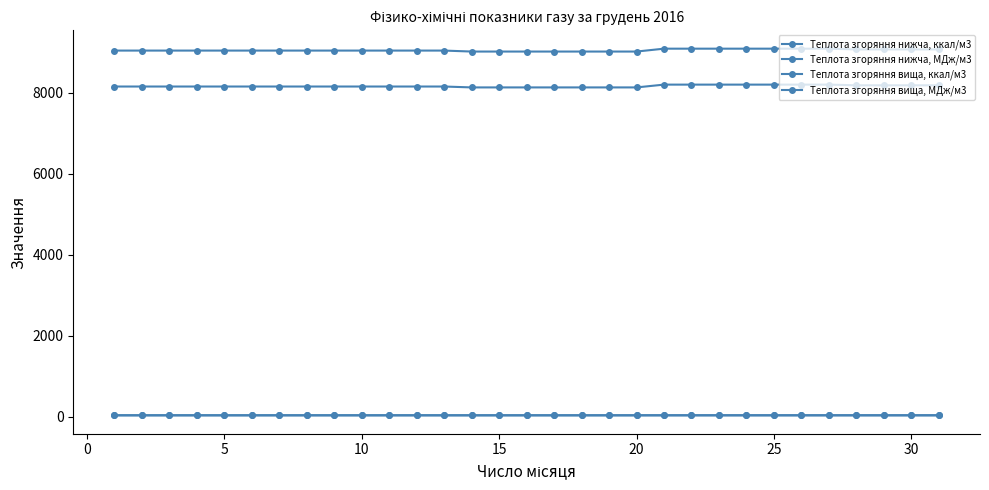

Is this an area chart (filled region under the line)?

No